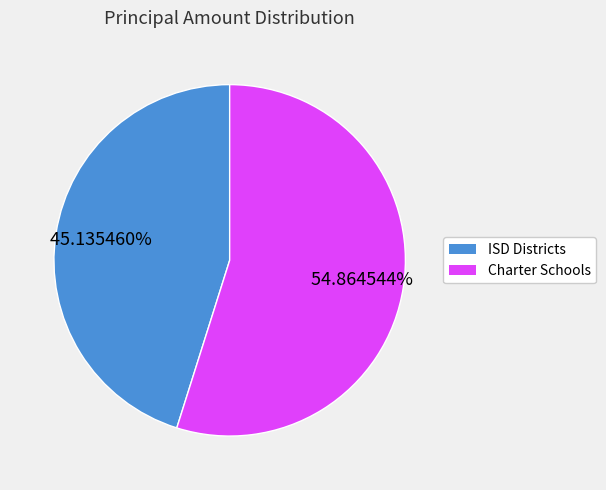

Is there a majority slice in this chart?

Yes